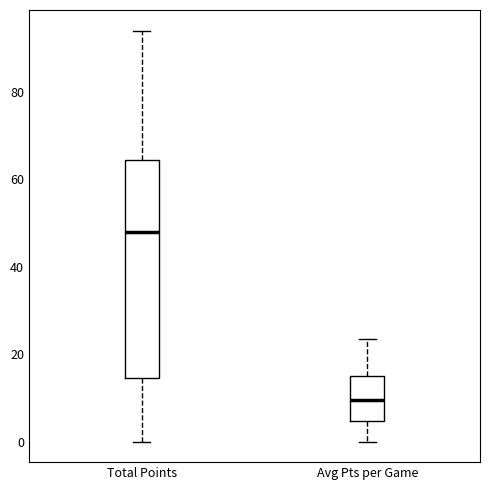

Reading left to right, read every box against the y-axis: the position of its median line, the range the box covers, and the ends of its whiskers. The values are not printed on the chart, so give them approximately, as read against the axis.

Total Points: median 48, box 14 to 64, whiskers 0 to 94
Avg Pts per Game: median 10, box 4 to 16, whiskers 0 to 24